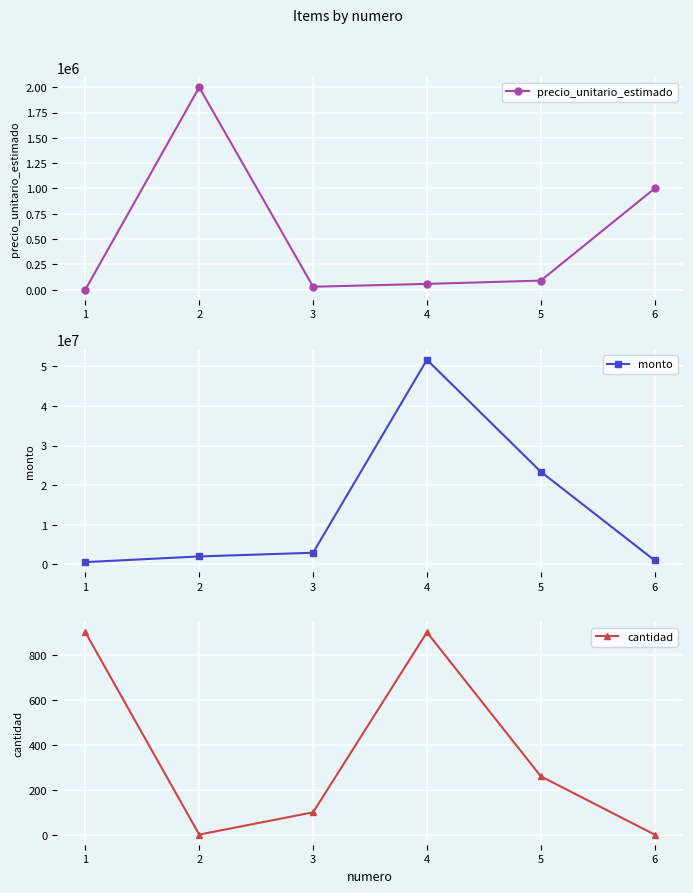

The value of cantidad at 3 is 100. True or false?

True